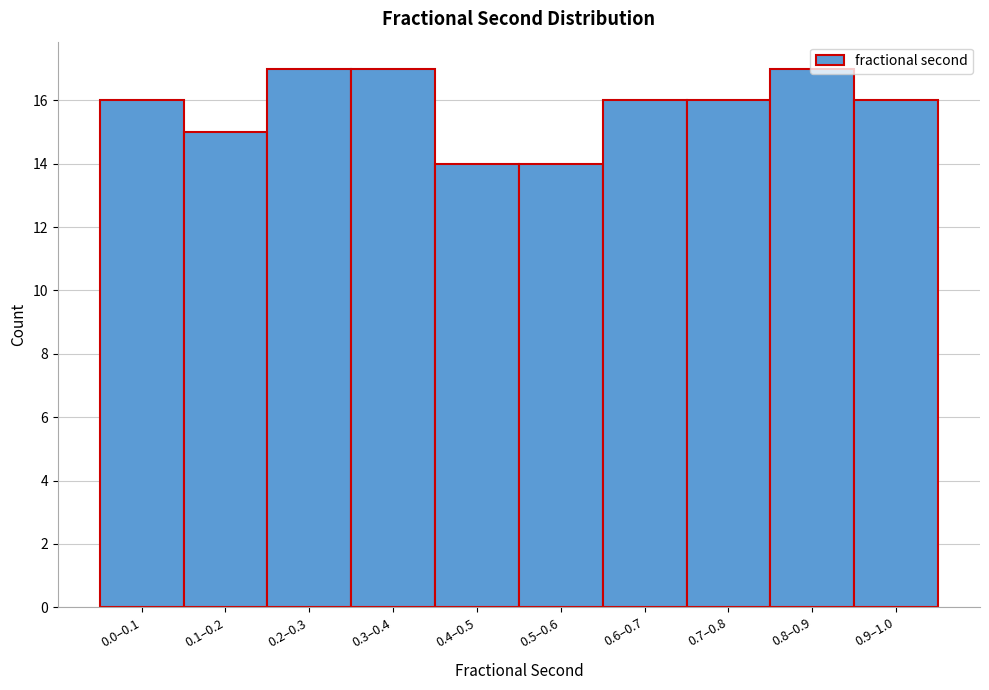

What is the sum of the values at 0.7–0.8 and 0.0–0.1?

32